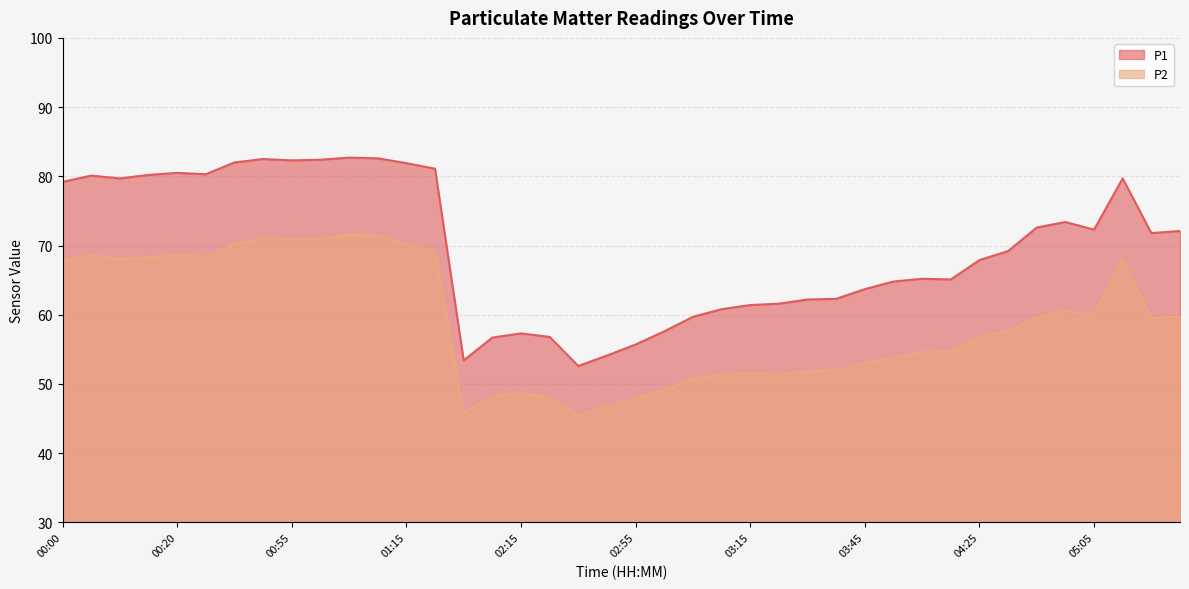

What is the maximum value for P1?

82.7